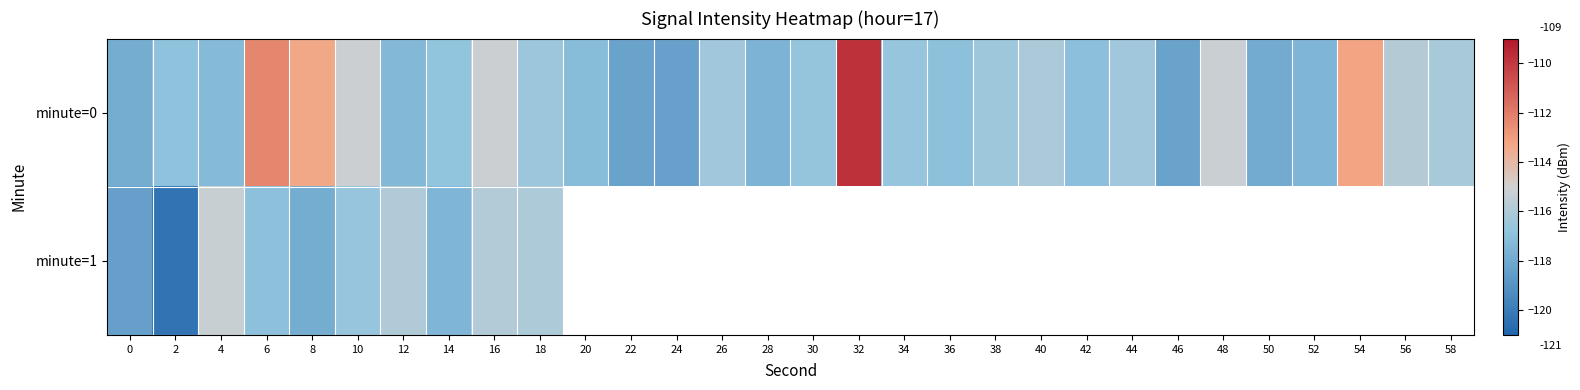

Which has a higher value, 42 or 54?

54